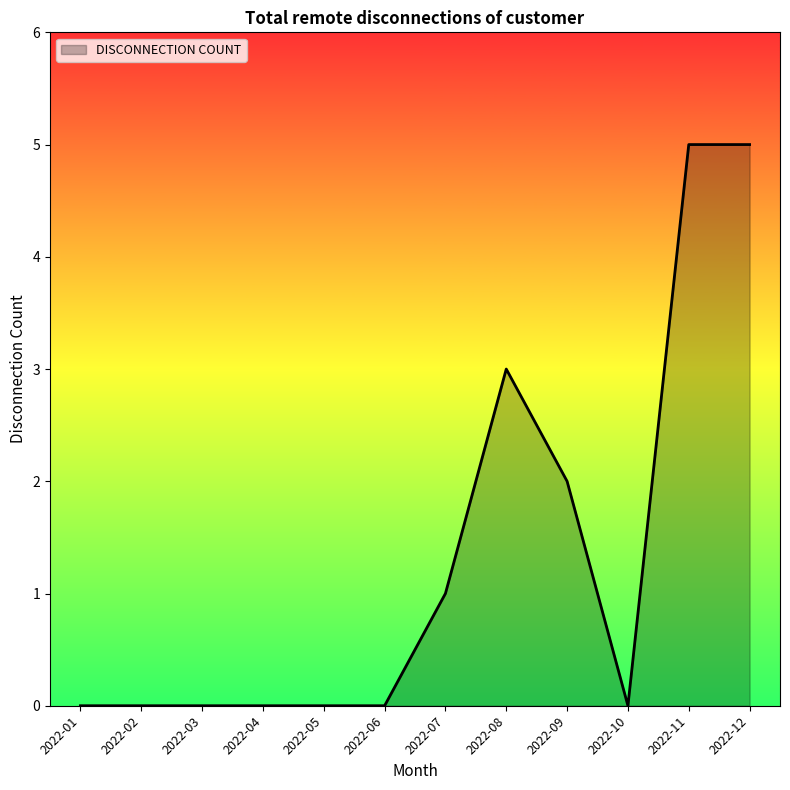

What is the change in value from 2022-03 to 2022-12?

+5